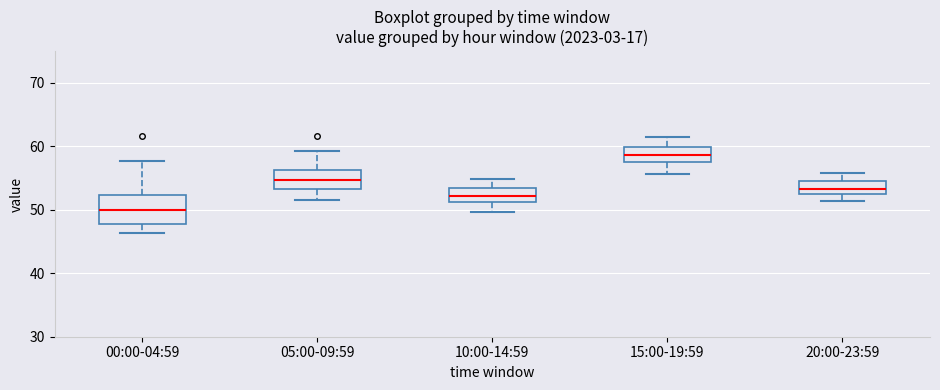

Where is the upper edge of the box for 20:00-23:59 on the y-axis? The values are not printed on the chart, so give them approximately, as read against the axis.

55